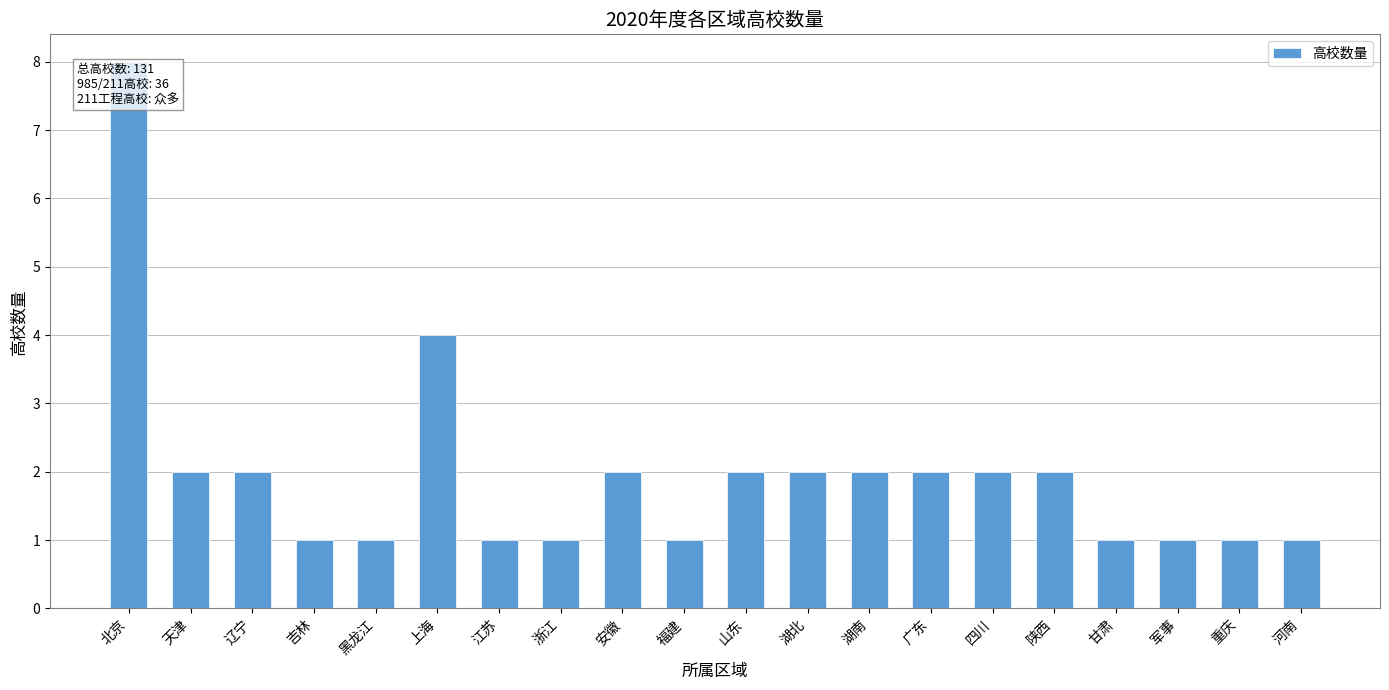

What is the smallest value displayed?

1